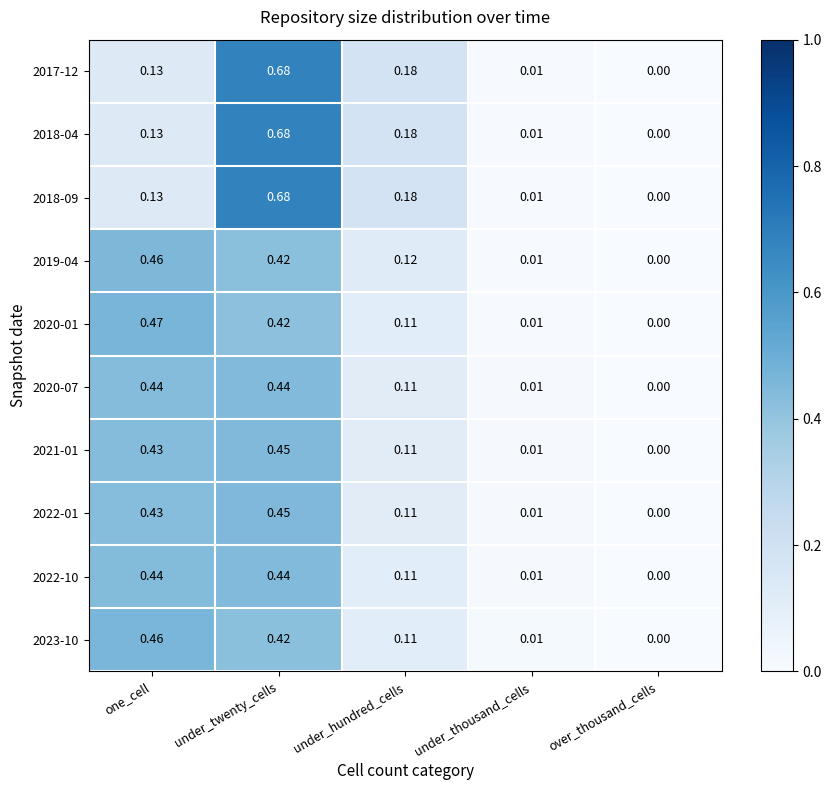

Which label corresponds to the largest value in the chart?

under_twenty_cells